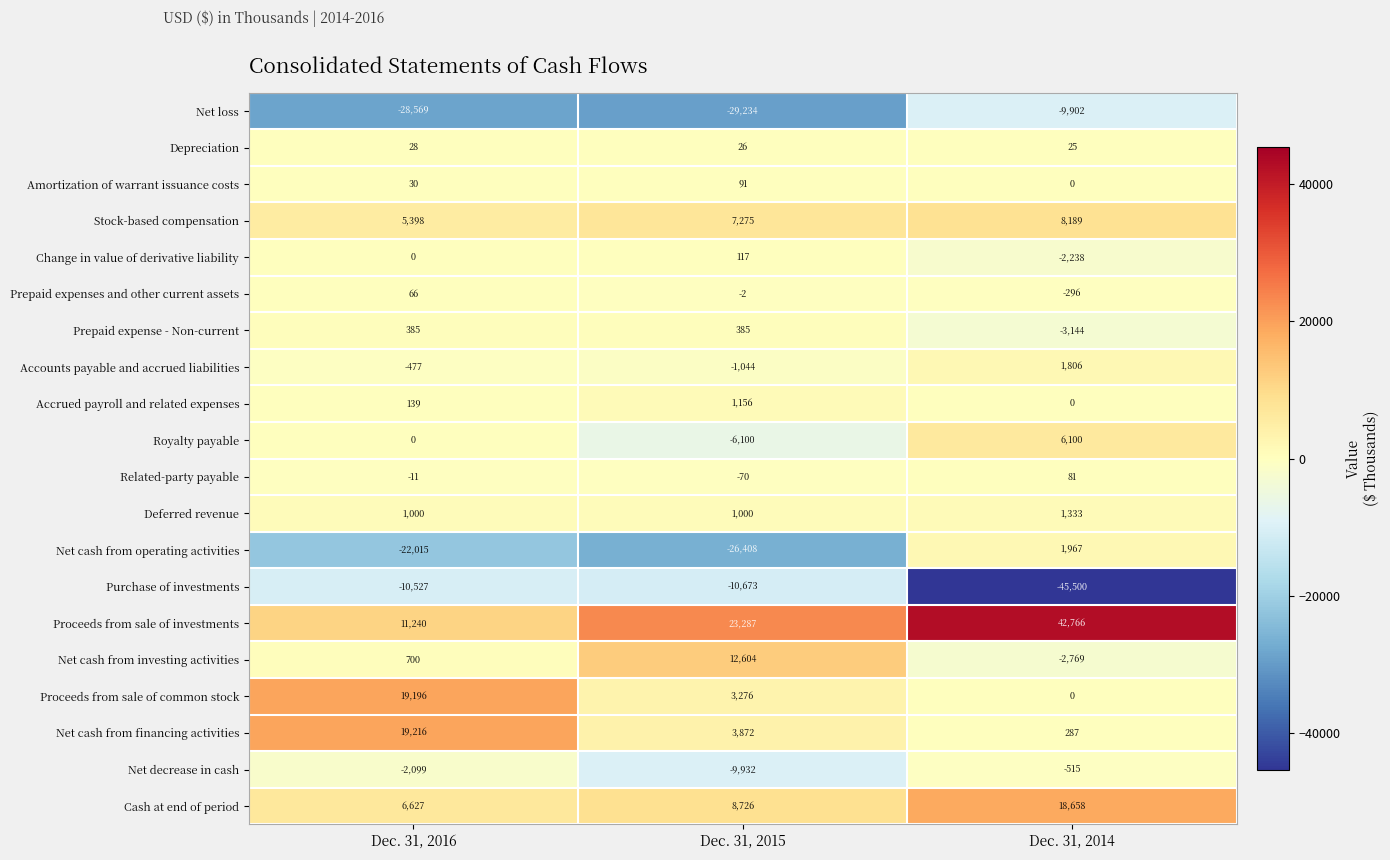

What is the greatest value displayed?

42766